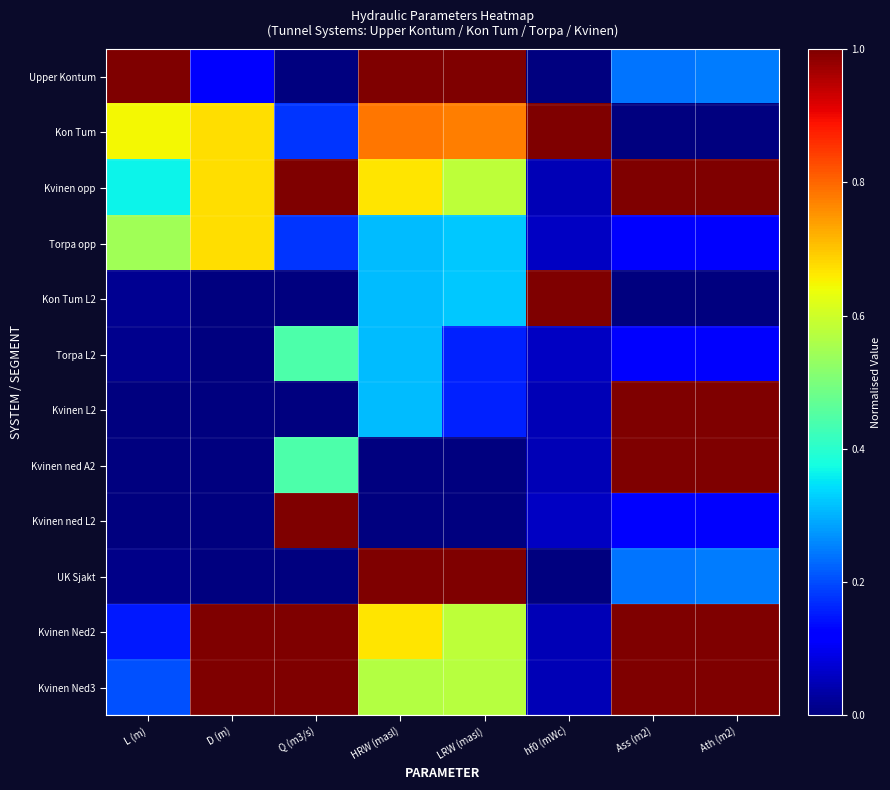

Reading left to right, extract all data points from this chart.

Upper Kontum: L (m)=1.0	D (m)=0.1	Q (m3/s)=0.0	HRW (masl)=1.0	LRW (masl)=1.0	hf0 (mWc)=0.0	Ass (m2)=0.2	Ath (m2)=0.2
Kon Tum: L (m)=0.6	D (m)=0.7	Q (m3/s)=0.2	HRW (masl)=0.8	LRW (masl)=0.8	hf0 (mWc)=1.0	Ass (m2)=0.0	Ath (m2)=0.0
Kvinen opp: L (m)=0.4	D (m)=0.7	Q (m3/s)=1.0	HRW (masl)=0.7	LRW (masl)=0.6	hf0 (mWc)=0.0	Ass (m2)=1.0	Ath (m2)=1.0
Torpa opp: L (m)=0.5	D (m)=0.7	Q (m3/s)=0.2	HRW (masl)=0.3	LRW (masl)=0.3	hf0 (mWc)=0.1	Ass (m2)=0.1	Ath (m2)=0.1
Kon Tum L2: L (m)=0.0	D (m)=0.0	Q (m3/s)=0.0	HRW (masl)=0.3	LRW (masl)=0.3	hf0 (mWc)=1.0	Ass (m2)=0.0	Ath (m2)=0.0
Torpa L2: L (m)=0.0	D (m)=0.0	Q (m3/s)=0.4	HRW (masl)=0.3	LRW (masl)=0.2	hf0 (mWc)=0.1	Ass (m2)=0.1	Ath (m2)=0.1
Kvinen L2: L (m)=0.0	D (m)=0.0	Q (m3/s)=0.0	HRW (masl)=0.3	LRW (masl)=0.2	hf0 (mWc)=0.0	Ass (m2)=1.0	Ath (m2)=1.0
Kvinen ned A2: L (m)=0.0	D (m)=0.0	Q (m3/s)=0.4	HRW (masl)=0.0	LRW (masl)=0.0	hf0 (mWc)=0.0	Ass (m2)=1.0	Ath (m2)=1.0
Kvinen ned L2: L (m)=0.0	D (m)=0.0	Q (m3/s)=1.0	HRW (masl)=0.0	LRW (masl)=0.0	hf0 (mWc)=0.1	Ass (m2)=0.1	Ath (m2)=0.1
UK Sjakt: L (m)=0.0	D (m)=0.0	Q (m3/s)=0.0	HRW (masl)=1.0	LRW (masl)=1.0	hf0 (mWc)=0.0	Ass (m2)=0.2	Ath (m2)=0.2
Kvinen Ned2: L (m)=0.2	D (m)=1.0	Q (m3/s)=1.0	HRW (masl)=0.7	LRW (masl)=0.6	hf0 (mWc)=0.0	Ass (m2)=1.0	Ath (m2)=1.0
Kvinen Ned3: L (m)=0.2	D (m)=1.0	Q (m3/s)=1.0	HRW (masl)=0.6	LRW (masl)=0.6	hf0 (mWc)=0.0	Ass (m2)=1.0	Ath (m2)=1.0